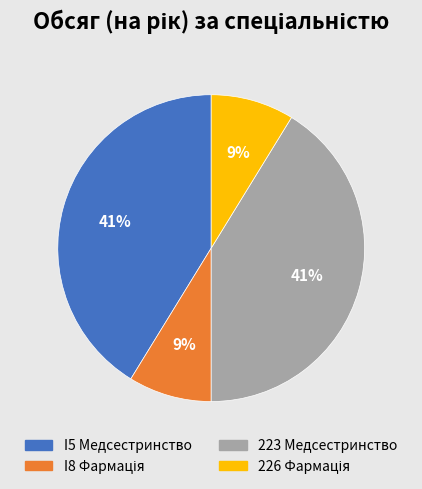

True or false: 223 Медсестринство accounts for 51% of the total.

False